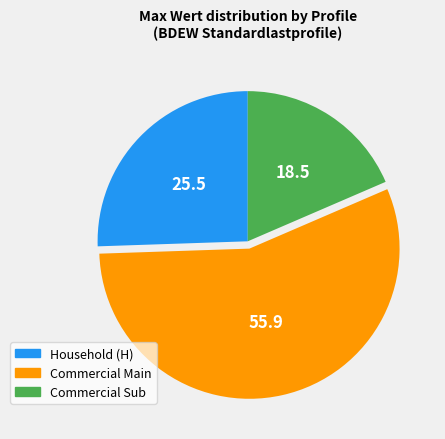

Does any single category account for the majority?

Yes